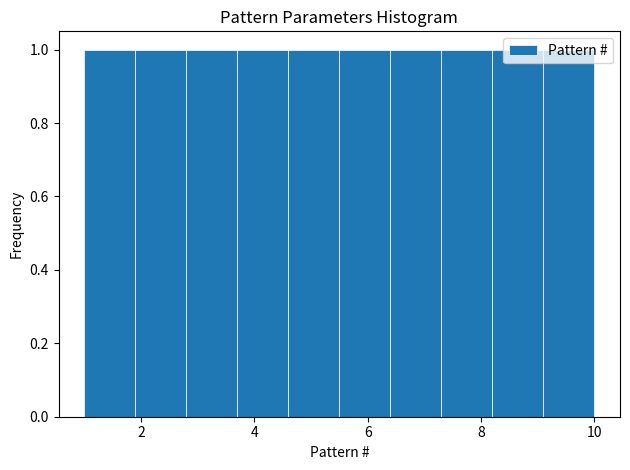

Reading left to right, transcribe this chart: for each bar, give the range it covers on the x-axis and its height. Neither the bar edges nor the heights are printed on the chart, so give them approximately, as read against the axes.

1.0 to 1.9: 1
1.9 to 2.8: 1
2.8 to 3.7: 1
3.7 to 4.6: 1
4.6 to 5.5: 1
5.5 to 6.4: 1
6.4 to 7.3: 1
7.3 to 8.2: 1
8.2 to 9.1: 1
9.1 to 10.0: 1